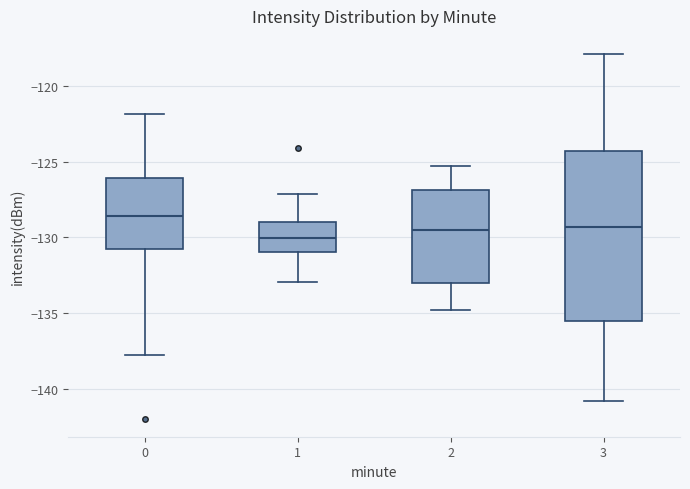

Reading left to right, transcribe this box plot: for each box, give where its median line is, the range the box spans, and where its two whiskers end, as read against the y-axis. The values are not printed on the chart, so give them approximately, as read against the axis.

0: median -128.5, box -131.0 to -126.0, whiskers -138.0 to -122.0
1: median -130.0, box -131.0 to -129.0, whiskers -133.0 to -127.0
2: median -129.5, box -133.0 to -127.0, whiskers -135.0 to -125.5
3: median -129.5, box -135.5 to -124.5, whiskers -141.0 to -118.0